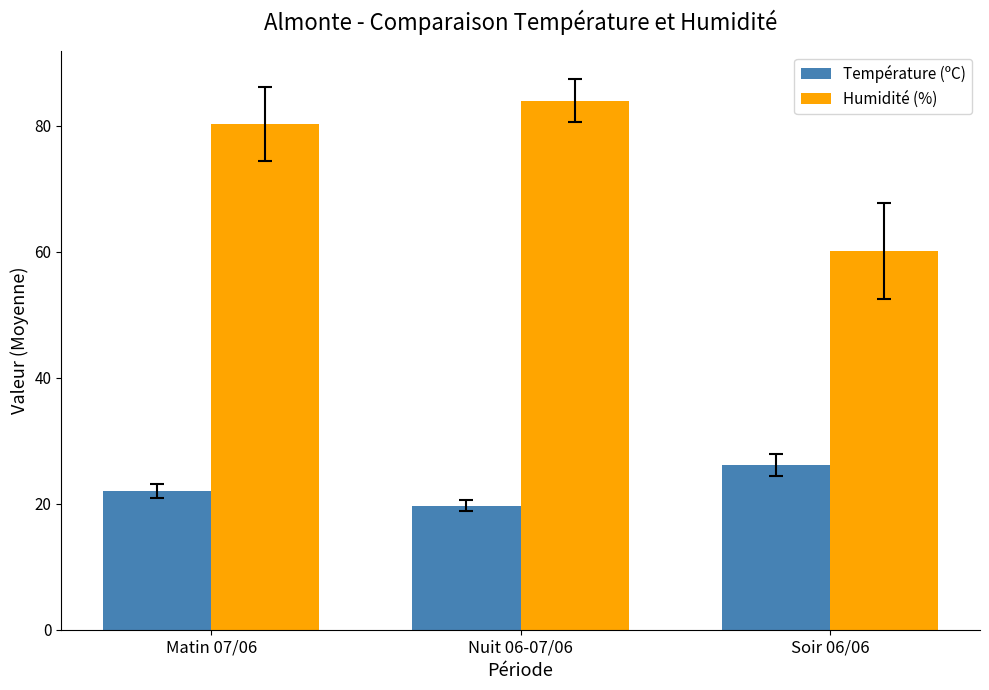

What is the label of the 1st bar from the right?

Soir 06/06